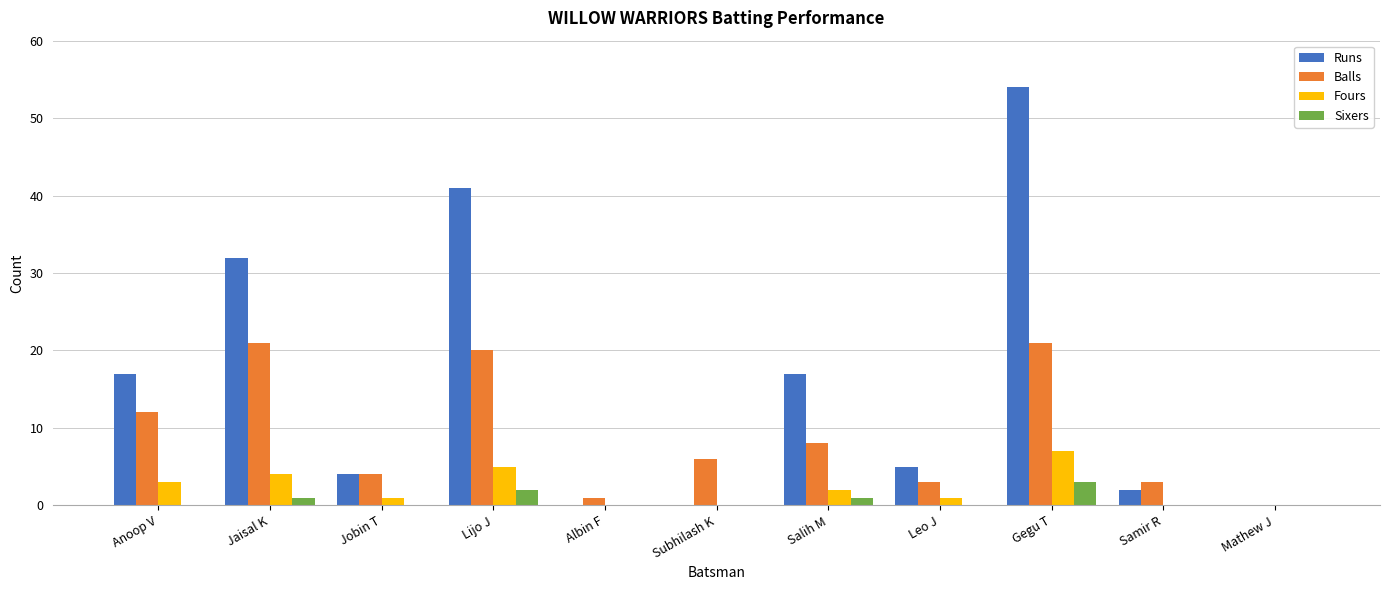

What are all the series names shown in the legend?

Runs, Balls, Fours, Sixers